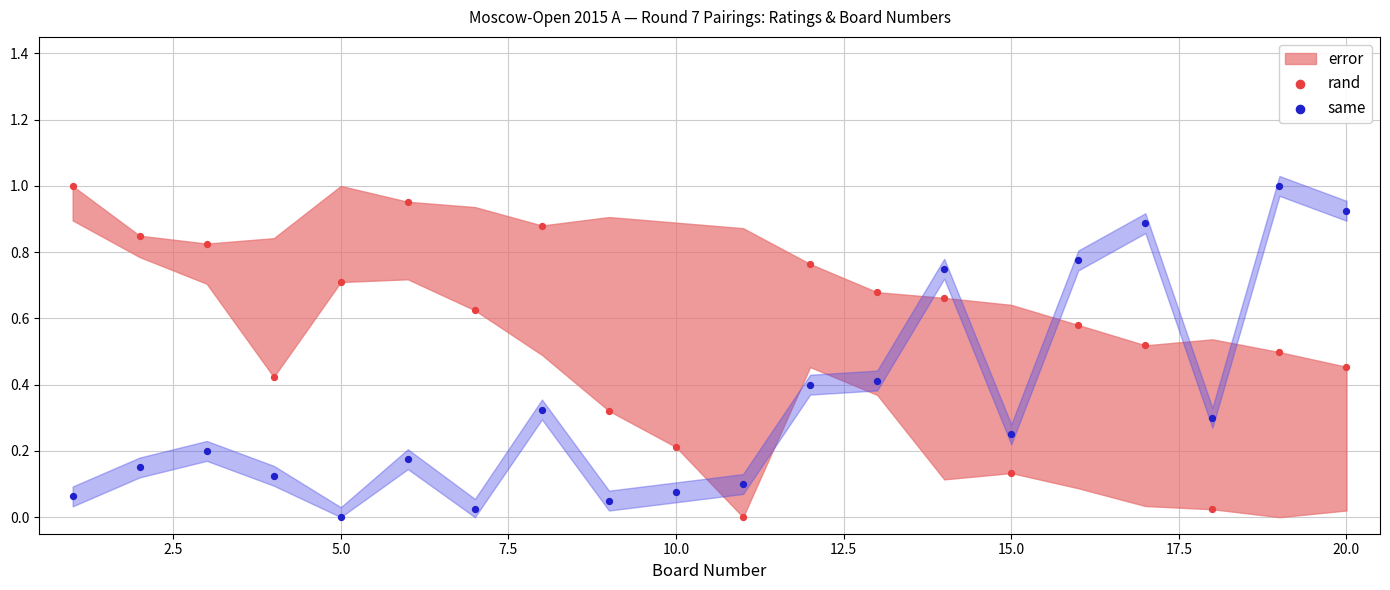

Across all data points, what is the range of X values (max minus min)?

19.0